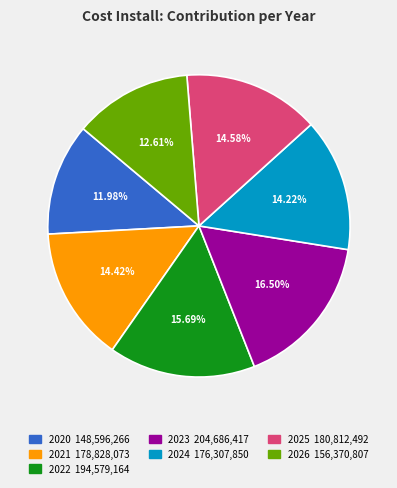

Approximately how many times larger is the value at 2021 compared to 2022?

0.9